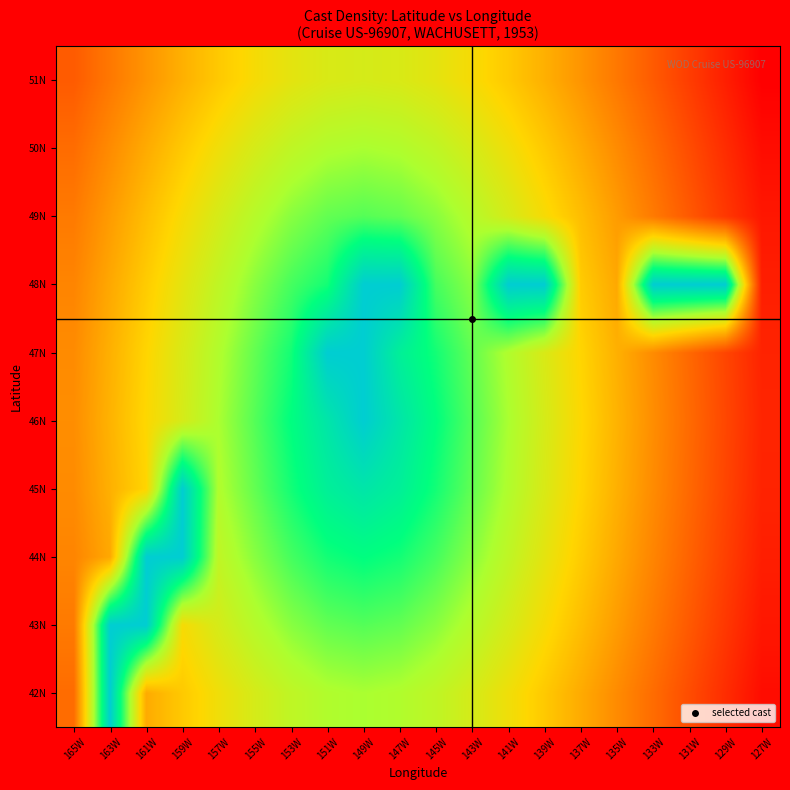

At 157W, list the series in order from smallest to largest.

46N, 45N, 47N, 44N, 48N, 43N, 49N, 42N, 50N, 51N